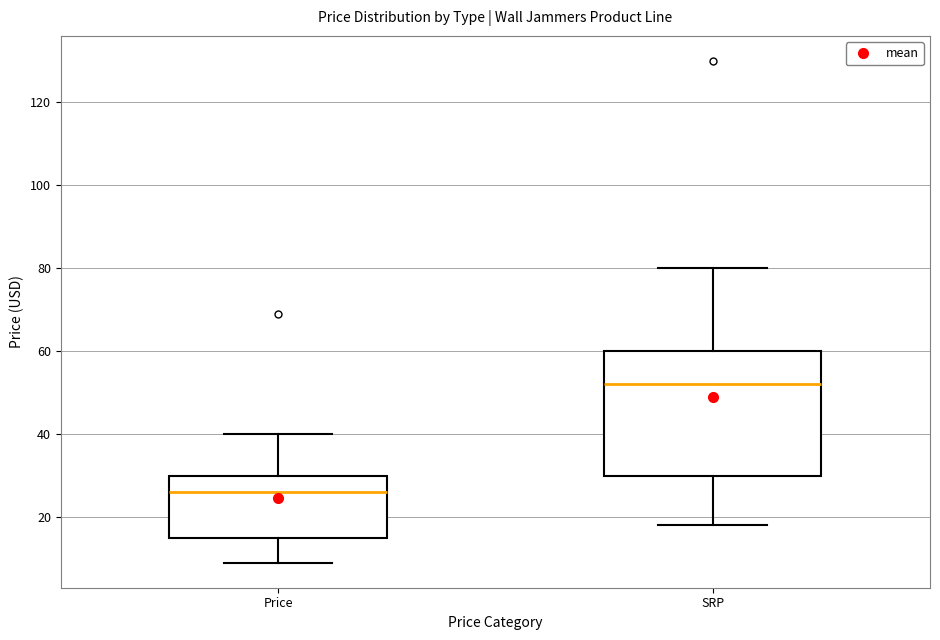

Reading left to right, read every box against the y-axis: the position of its median line, the range the box covers, and the ends of its whiskers. The values are not printed on the chart, so give them approximately, as read against the axis.

Price: median 26, box 16 to 30, whiskers 10 to 40
SRP: median 52, box 30 to 60, whiskers 18 to 80